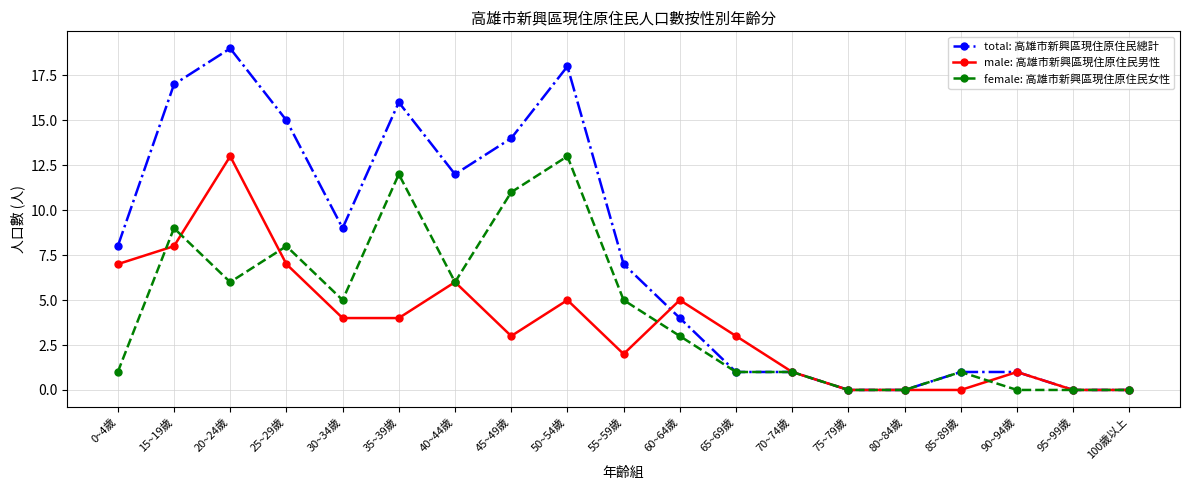

Is the value of female: 高雄市新興區現住原住民女性 at 40~44歲 greater than the value of male: 高雄市新興區現住原住民男性 at 55~59歲?

Yes